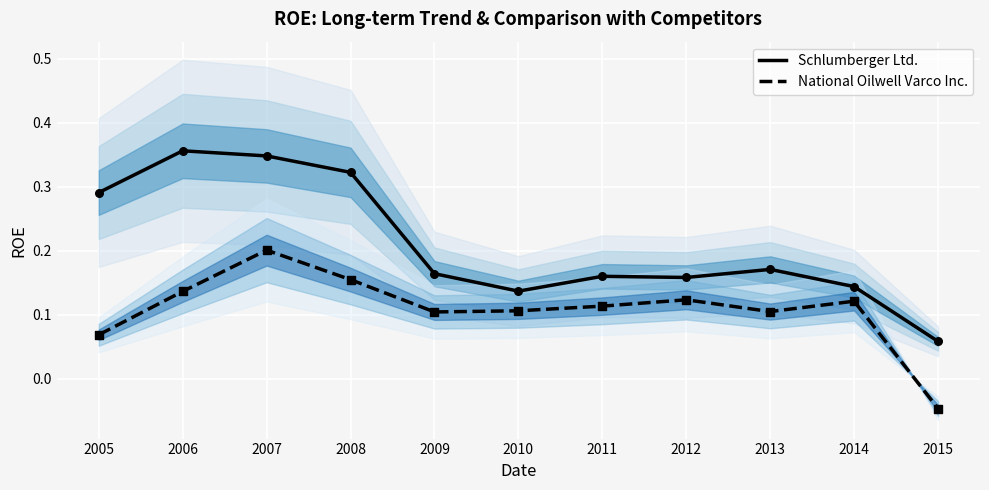

What are all the series names shown in the legend?

Schlumberger Ltd., National Oilwell Varco Inc.